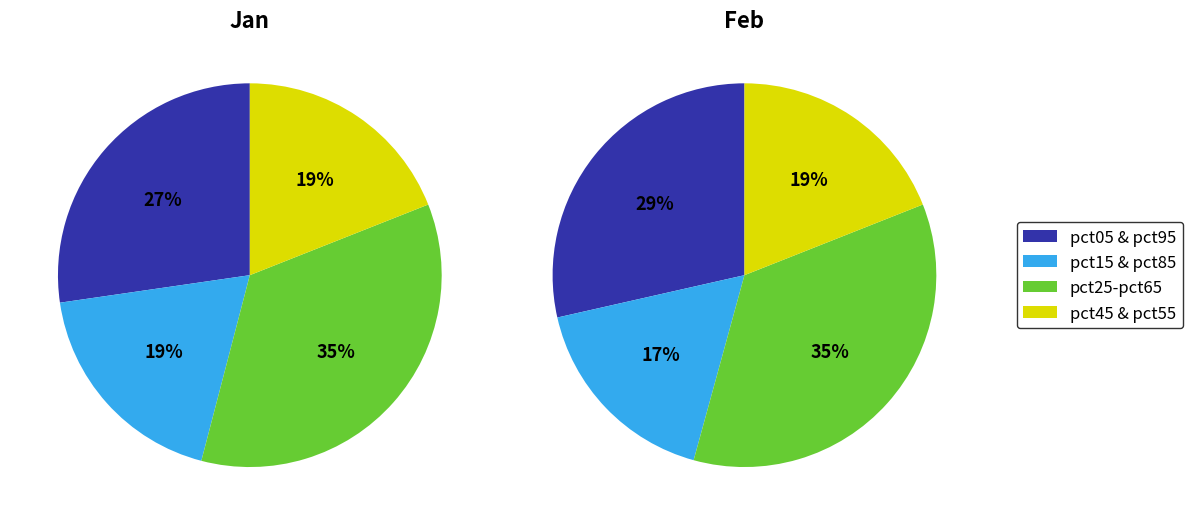

Rank the series by their maximum value, from highest to lowest.

values_jan, values_feb